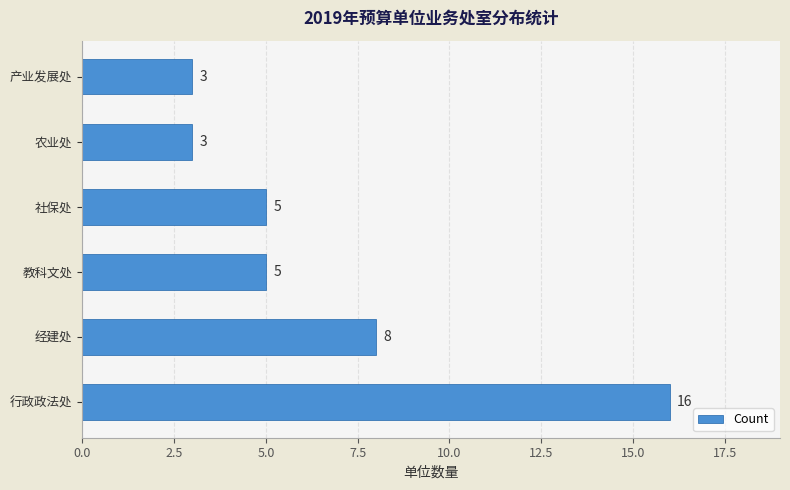

Read the value at 教科文处.

5